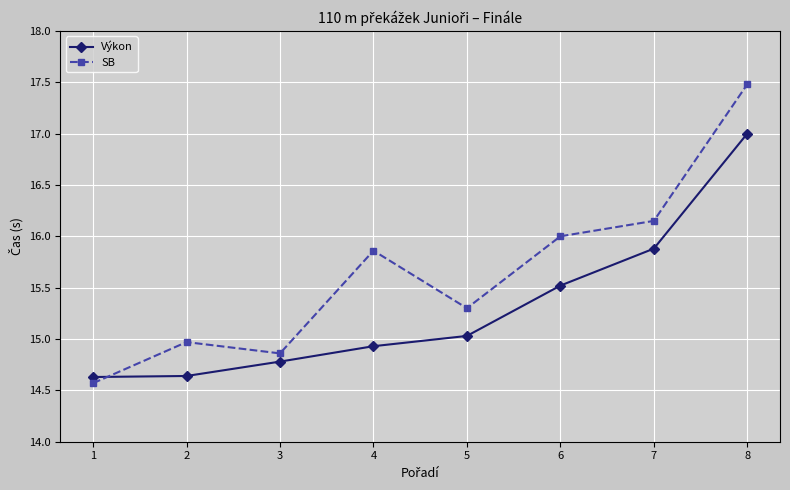

Is the value of SB at 6 greater than the value of Výkon at 6?

Yes